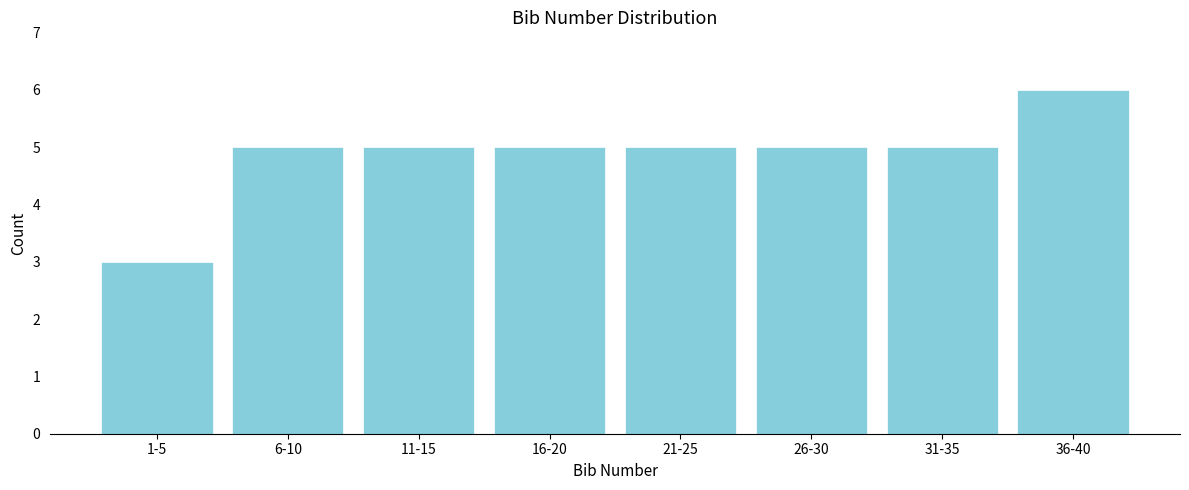

Reading right to left, what are all the values shown in this chart?

36-40=6	31-35=5	26-30=5	21-25=5	16-20=5	11-15=5	6-10=5	1-5=3